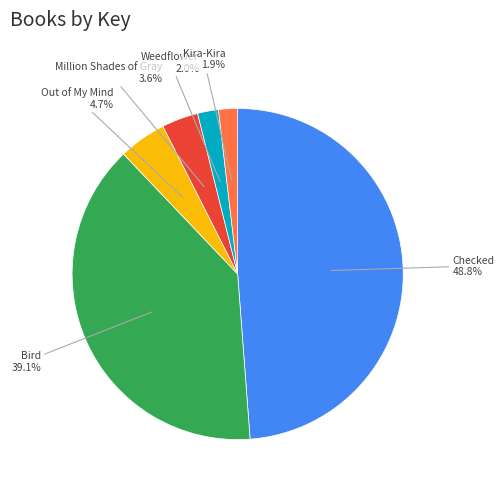

Is there any slice that represents more than half of the pie?

No